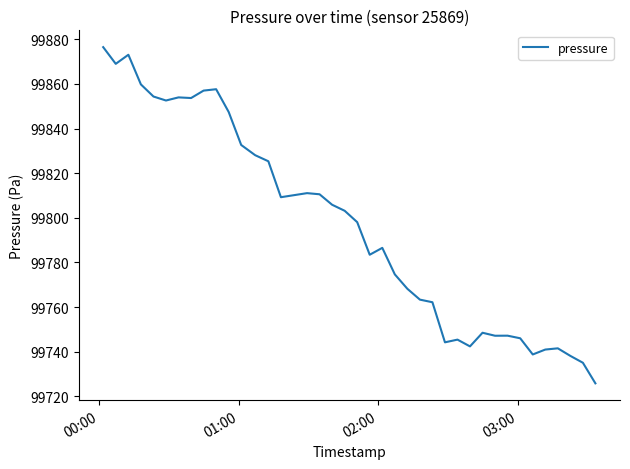

What is the greatest value displayed?

99876.5